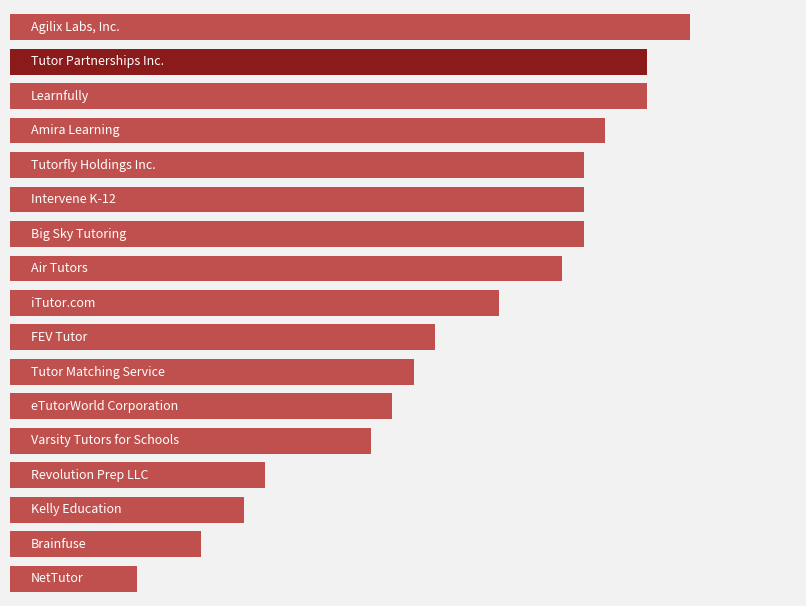

Are the bars horizontal?

Yes